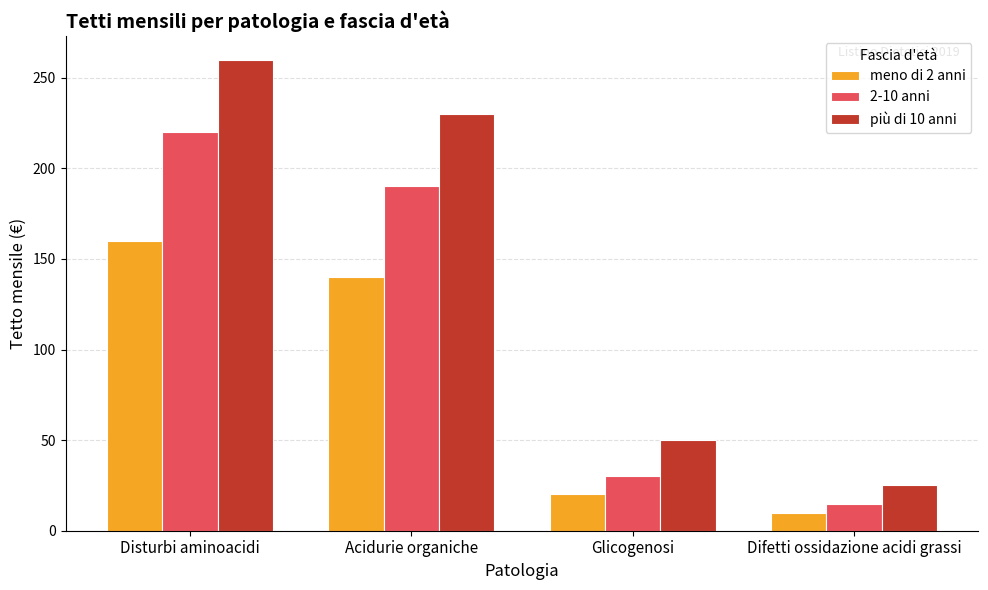

Which series has the largest range (max minus min)?

più di 10 anni